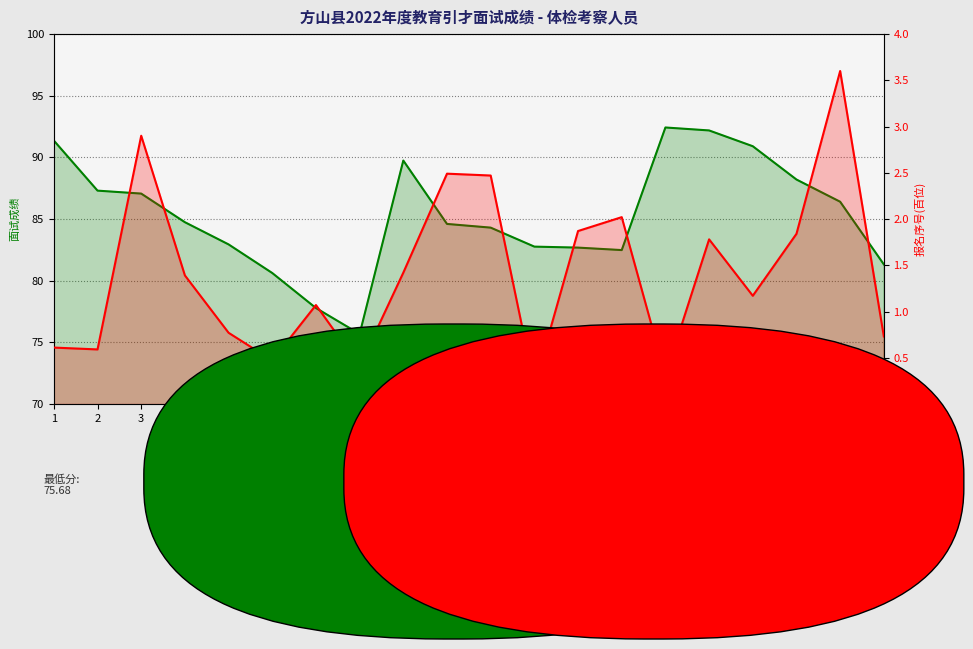

At which label is 面试成绩 closest to 84?

11